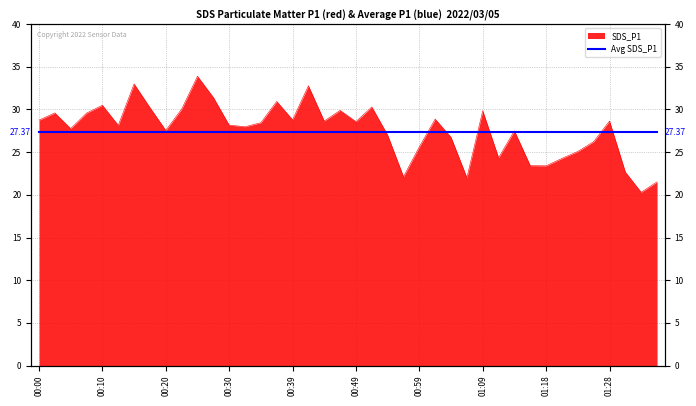

Which category has the lowest value across all series?

01:33